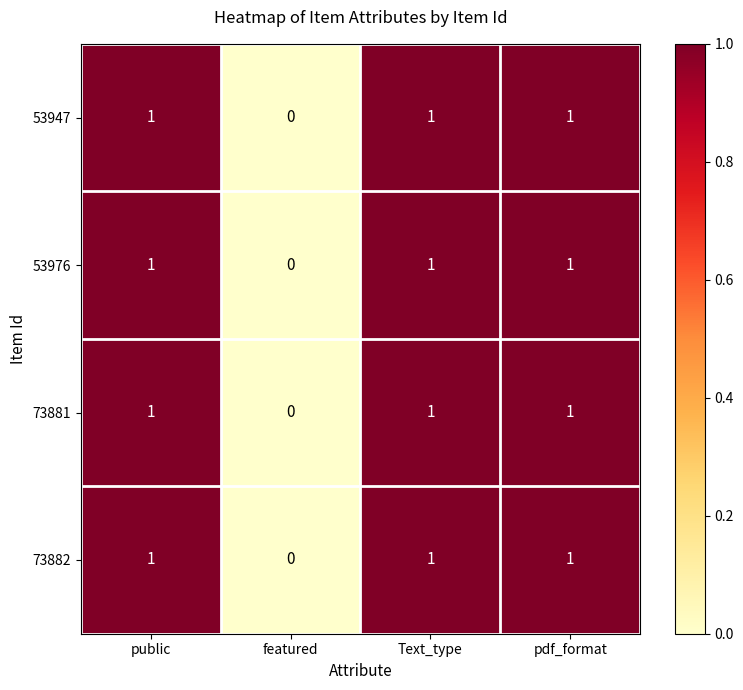

Which category has the lowest value across all series?

featured